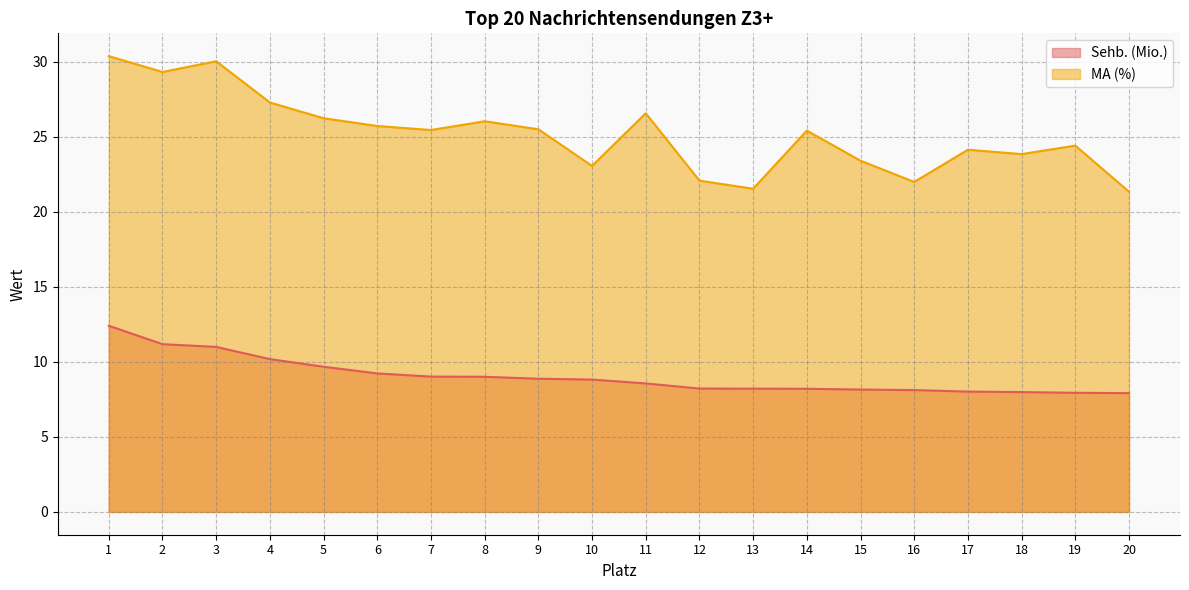

True or false: MA (%) and Sehb. (Mio.) intersect in this chart.

False